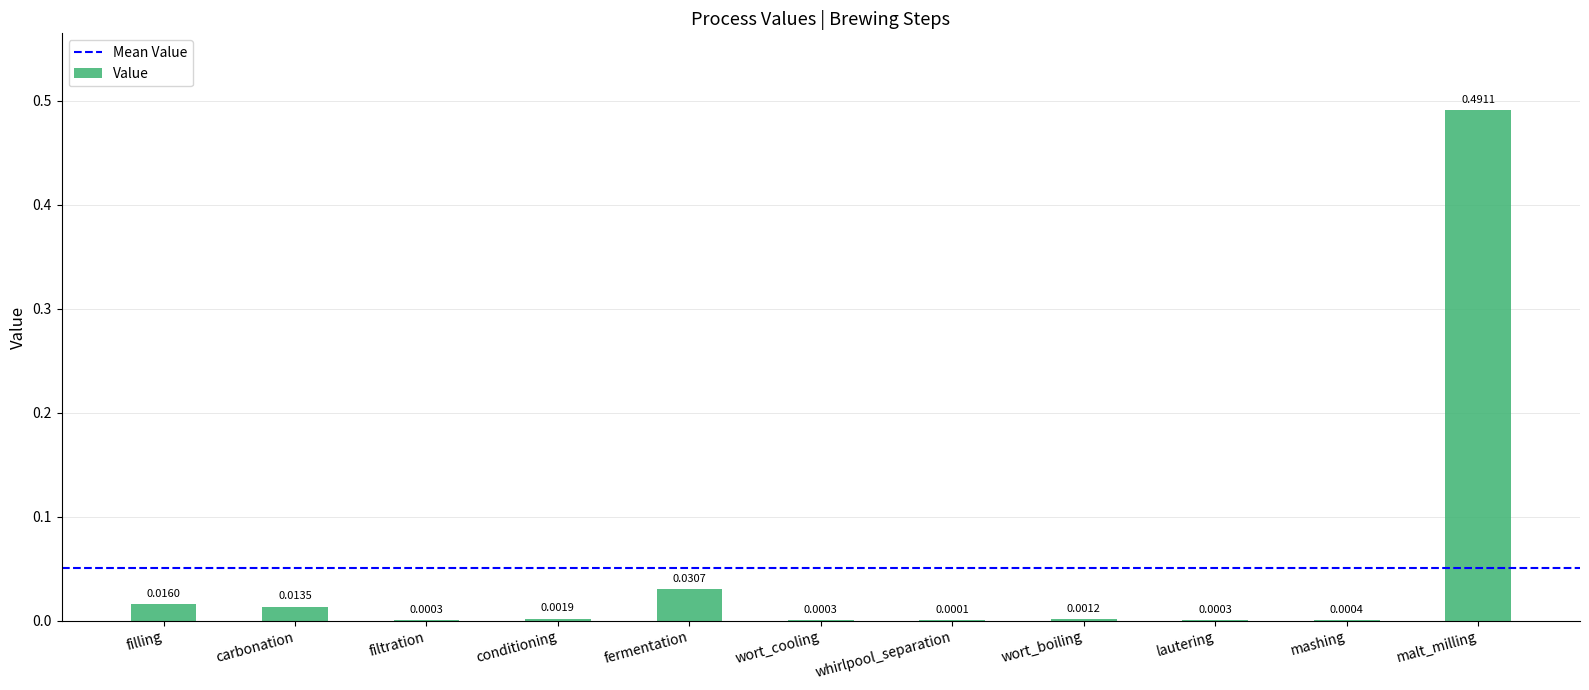

Which category has the highest value across all series?

malt_milling